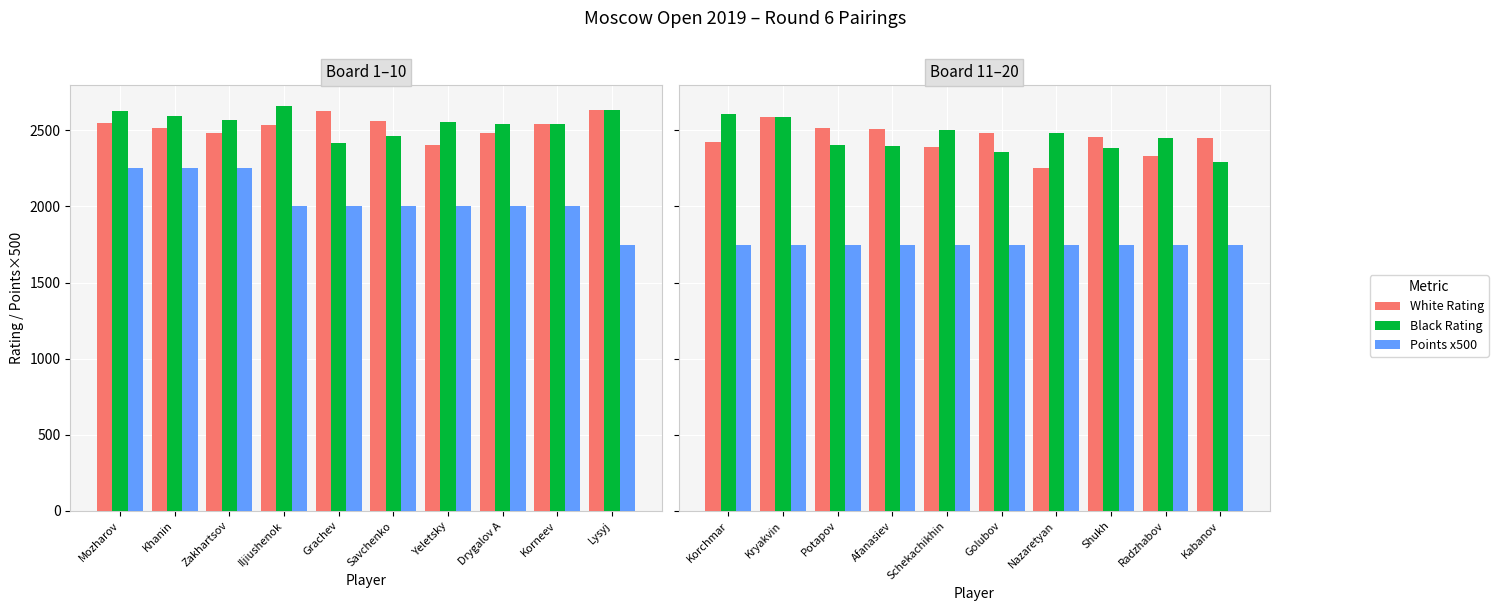

Which series has the largest total across all categories?

Black Rating